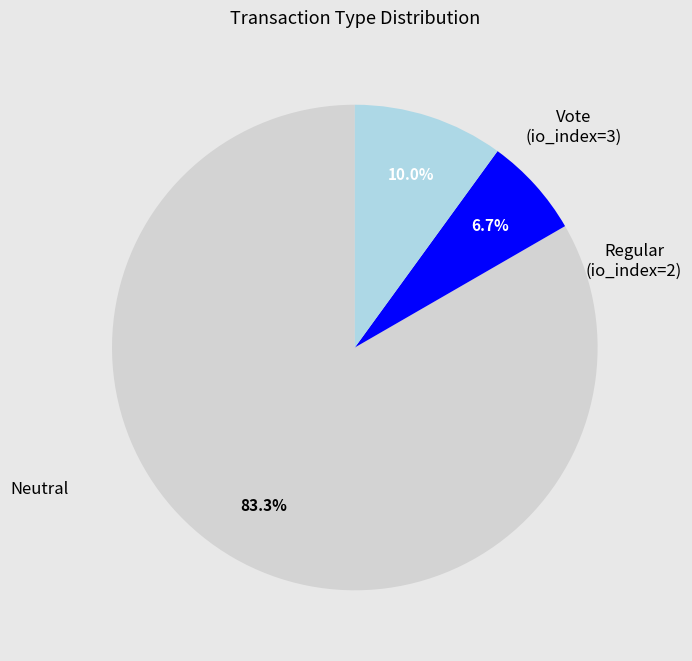

Is there a majority slice in this chart?

Yes